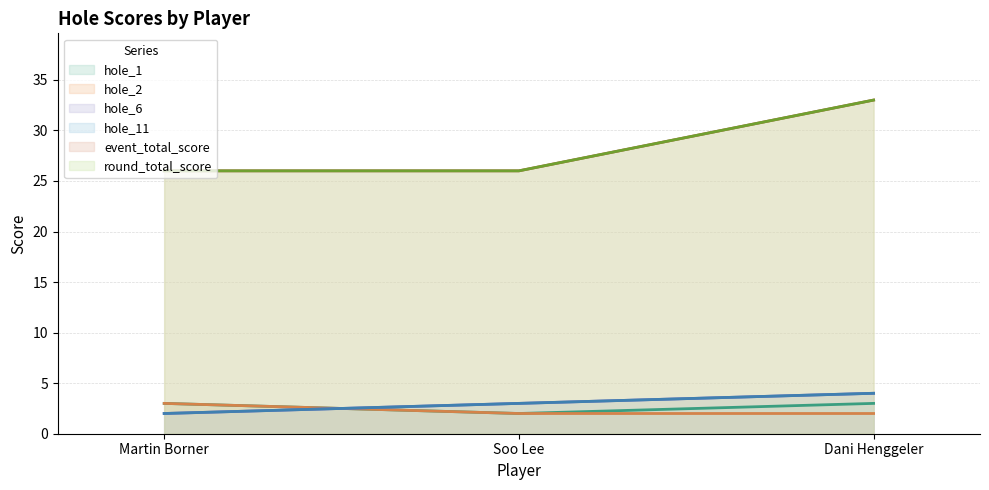

How many values in the hole_2 series exceed 2?

1